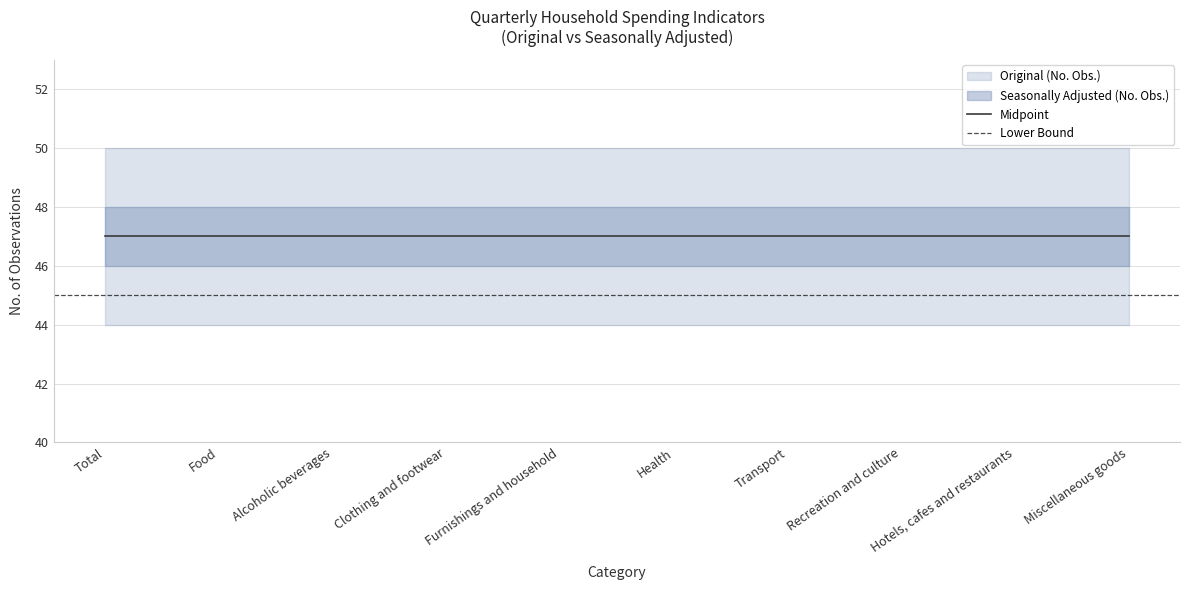

What is the label of the 1st point from the left?

Total